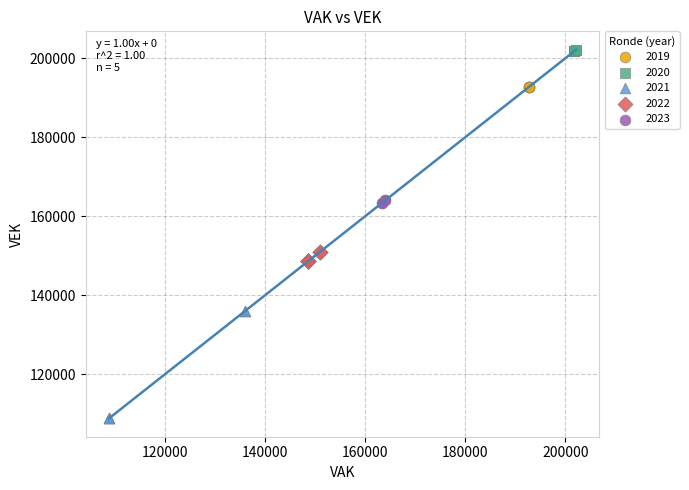

Which series contains the highest Y value?

2020